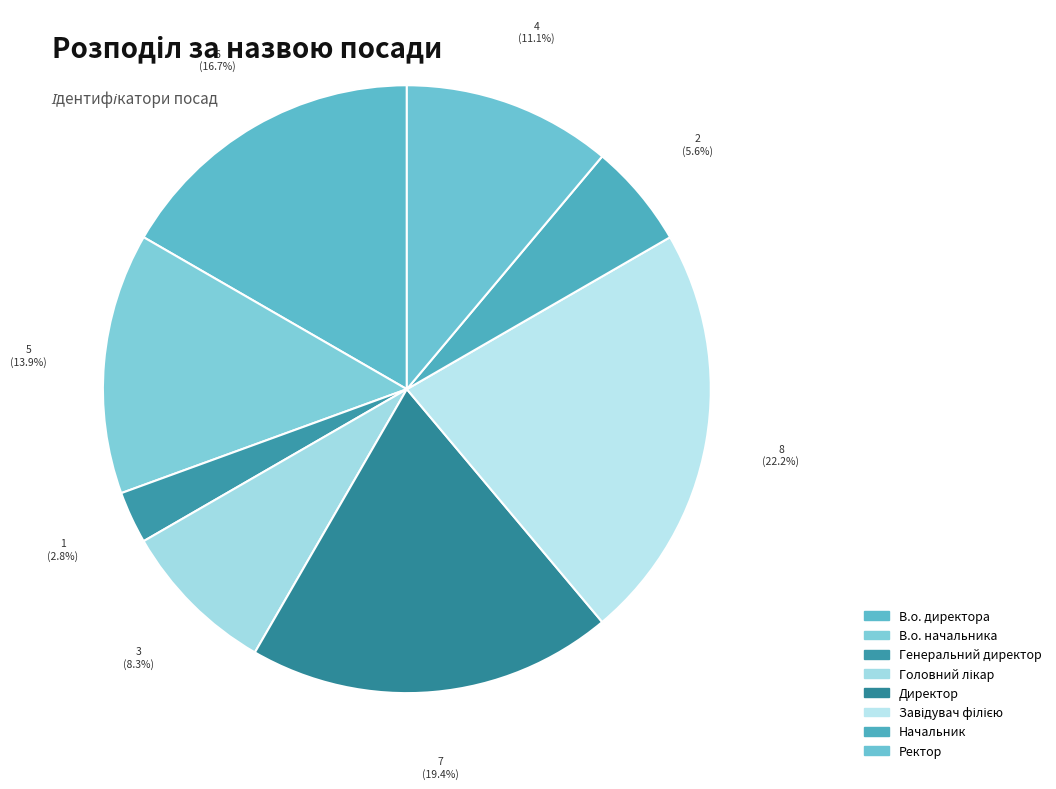

To the nearest percent, what is the combined percentage of В.о. начальника and В.о. директора?

31%